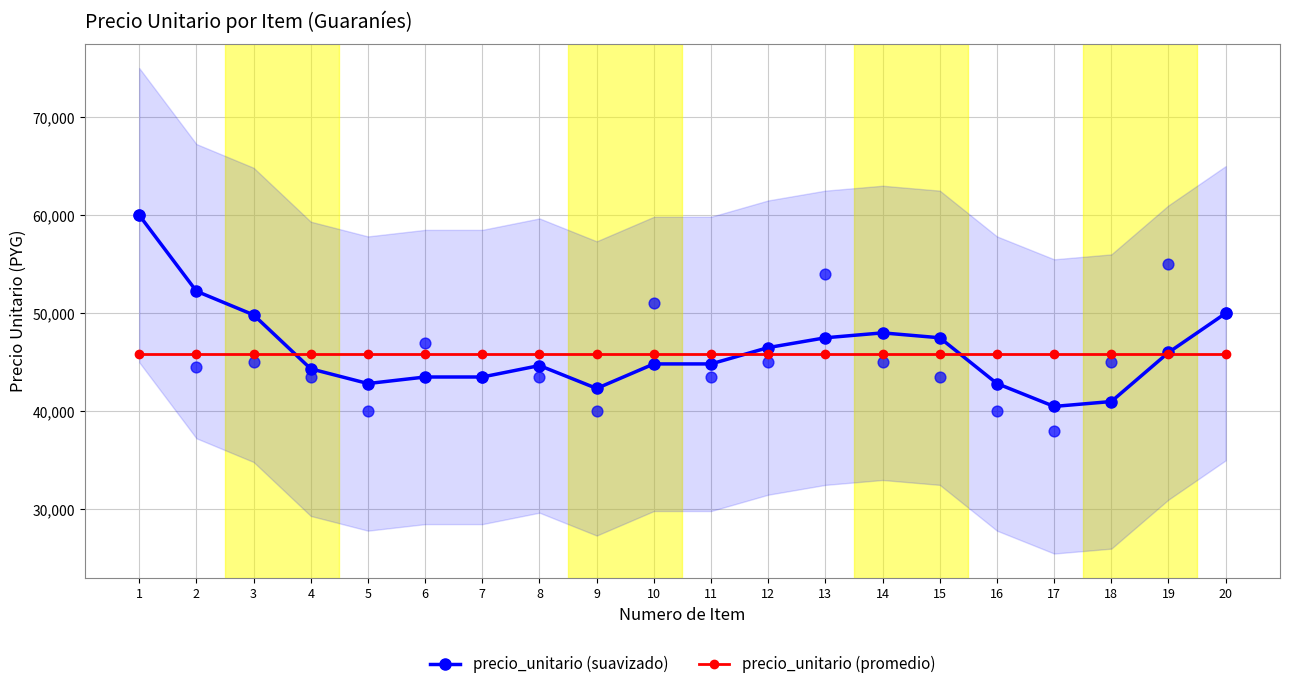

Which series reaches the maximum Y coordinate?

precio_unitario (suavizado)